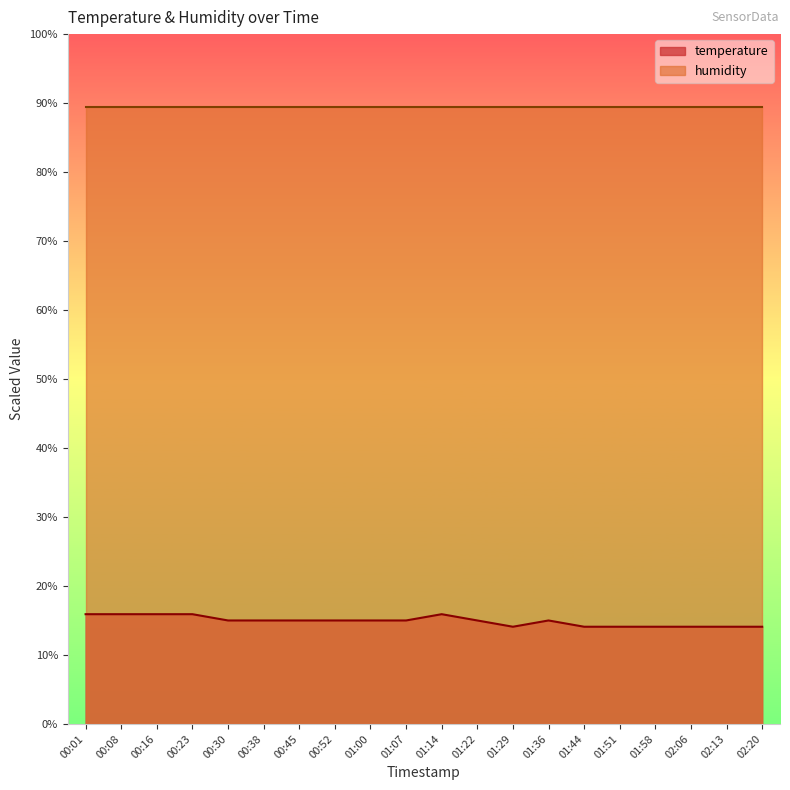

Reading left to right, extract all data points from this chart.

15.9	15.9	15.9	15.9	15.0	15.0	15.0	15.0	15.0	15.0	15.9	15.0	14.1	15.0	14.1	14.1	14.1	14.1	14.1	14.1